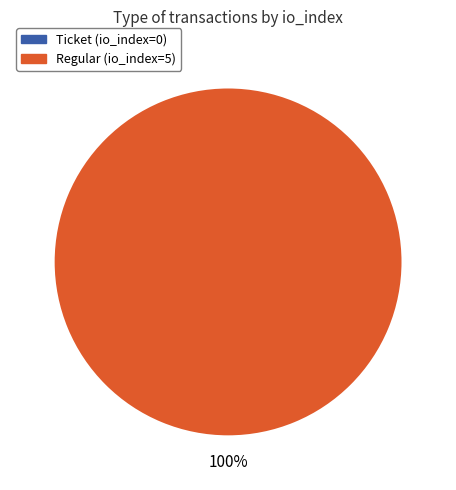

Does Regular account for over 50% of the chart?

Yes